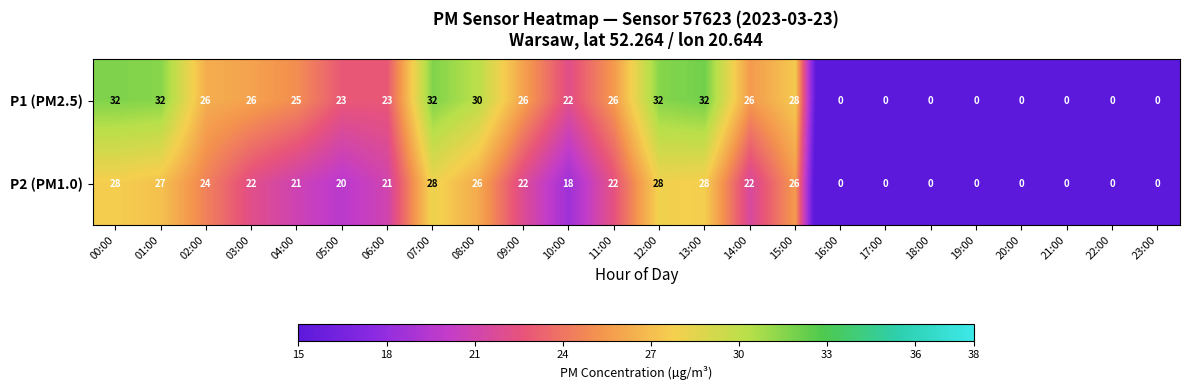

At how many categories does at least one series exceed 13?

16